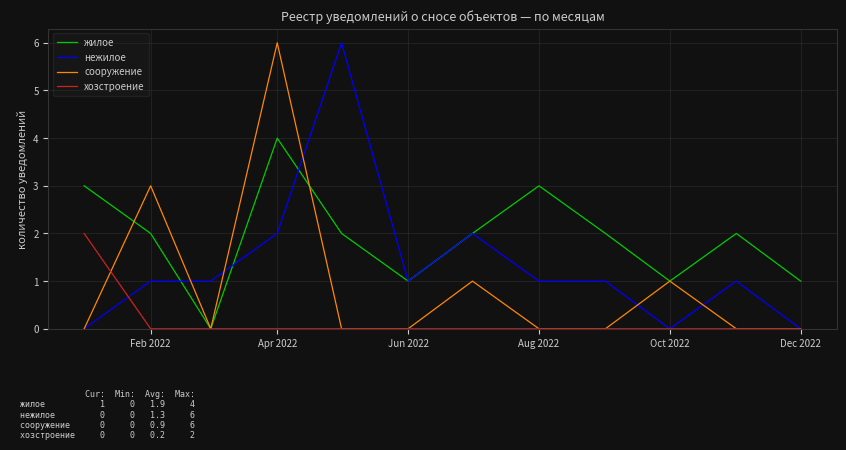

List the series in order of their overall mean, lowest first.

хозстроение, сооружение, нежилое, жилое